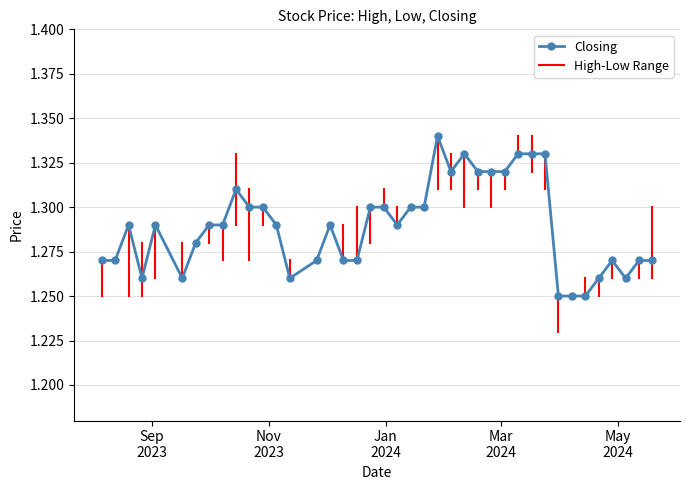

What is the sum of all values?

51.6